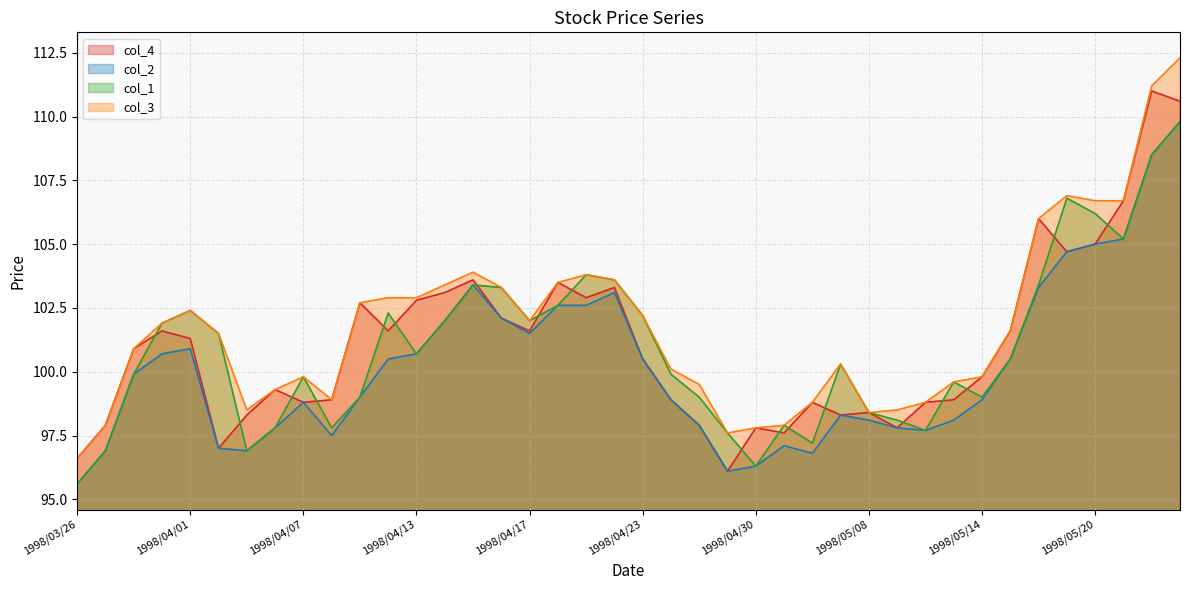

At which label does col_3 reach its minimum?

1998/03/26